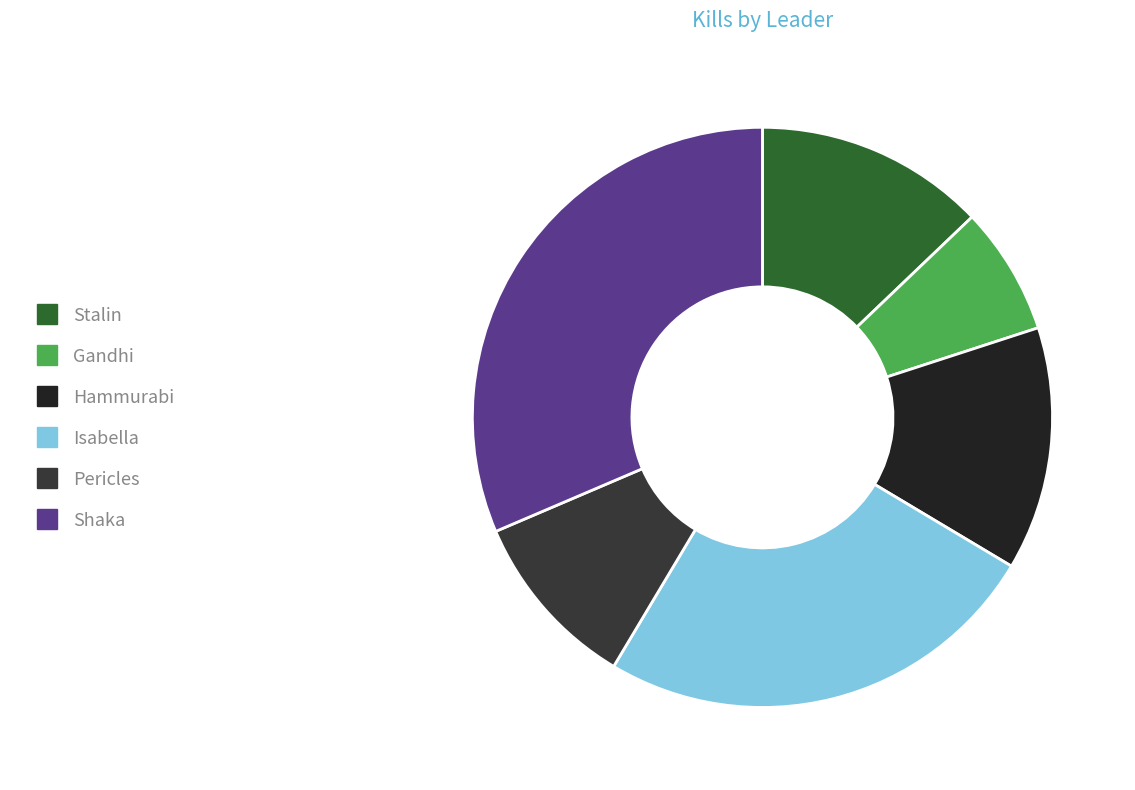

Does Isabella represent more than half of the total?

No